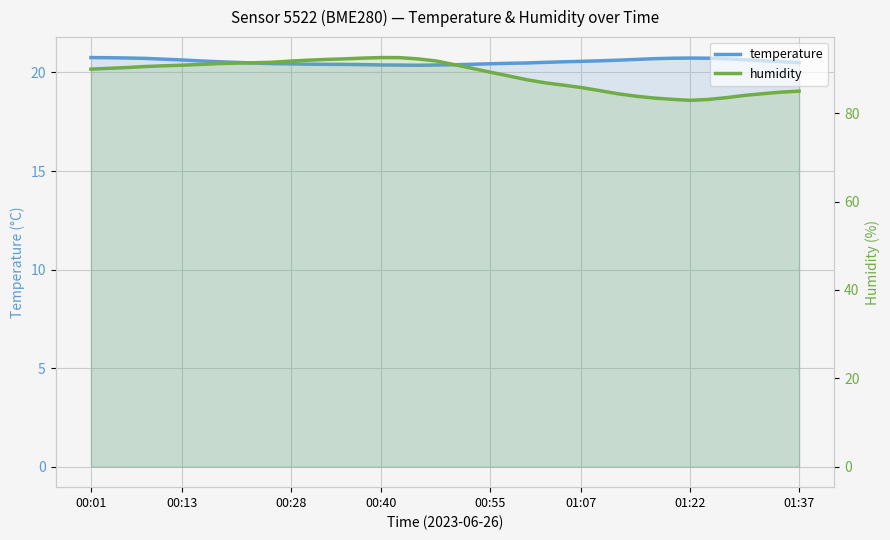

How many temperature values are between 20 and 21?

40